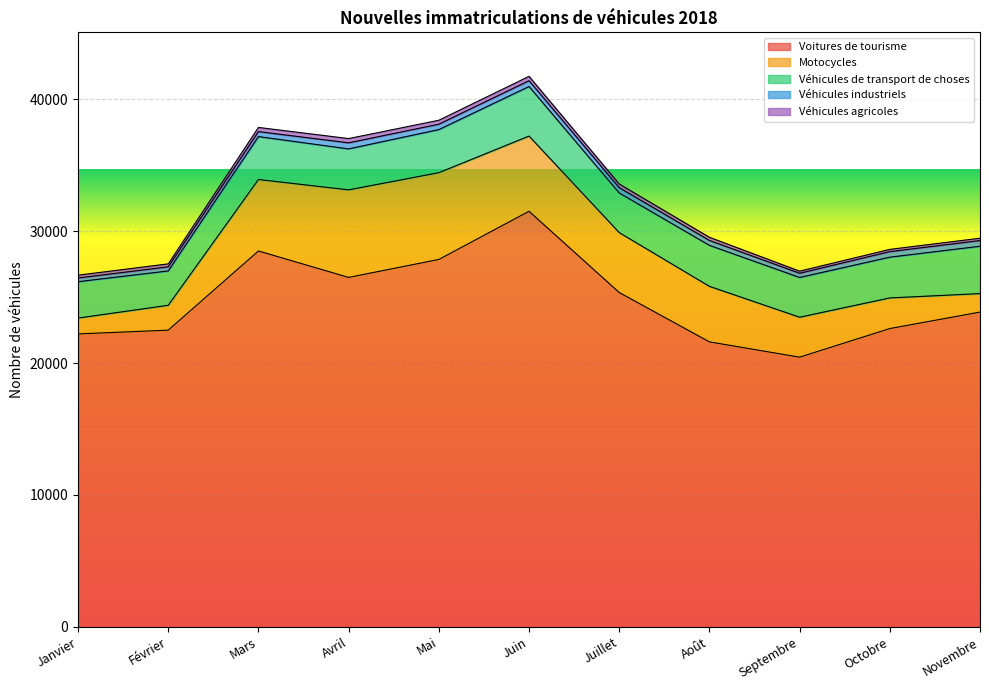

How many values in the Véhicules industriels series exceed 401?

5